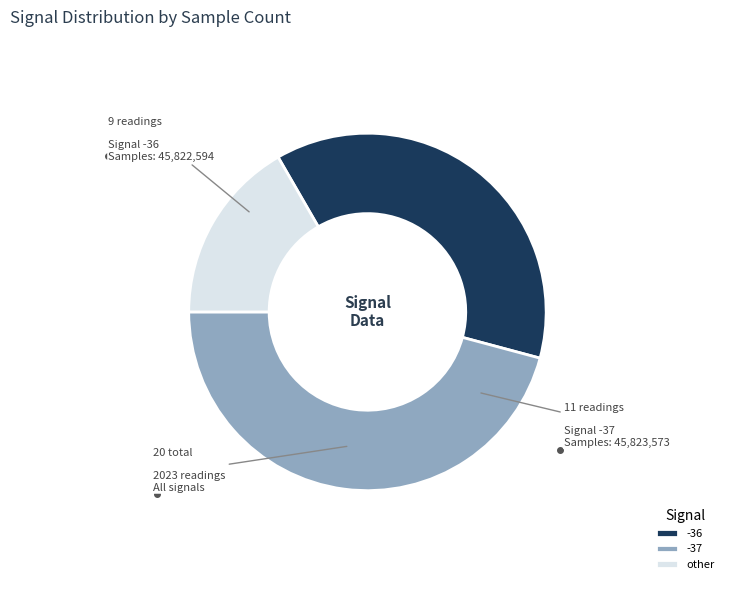

Is it true that -36 is 1% of the pie?

False